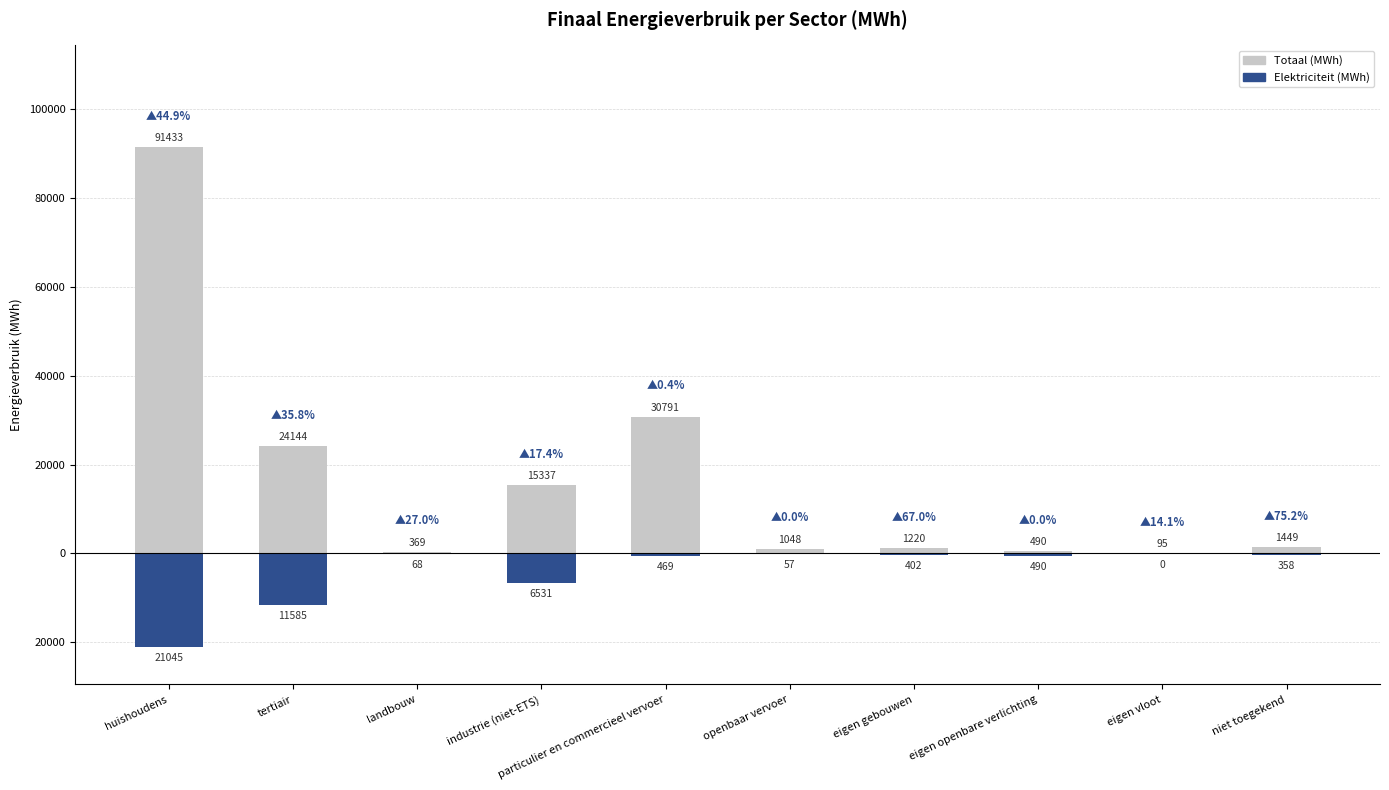

How many data points in Elektriciteit (MWh) are above -402?

4